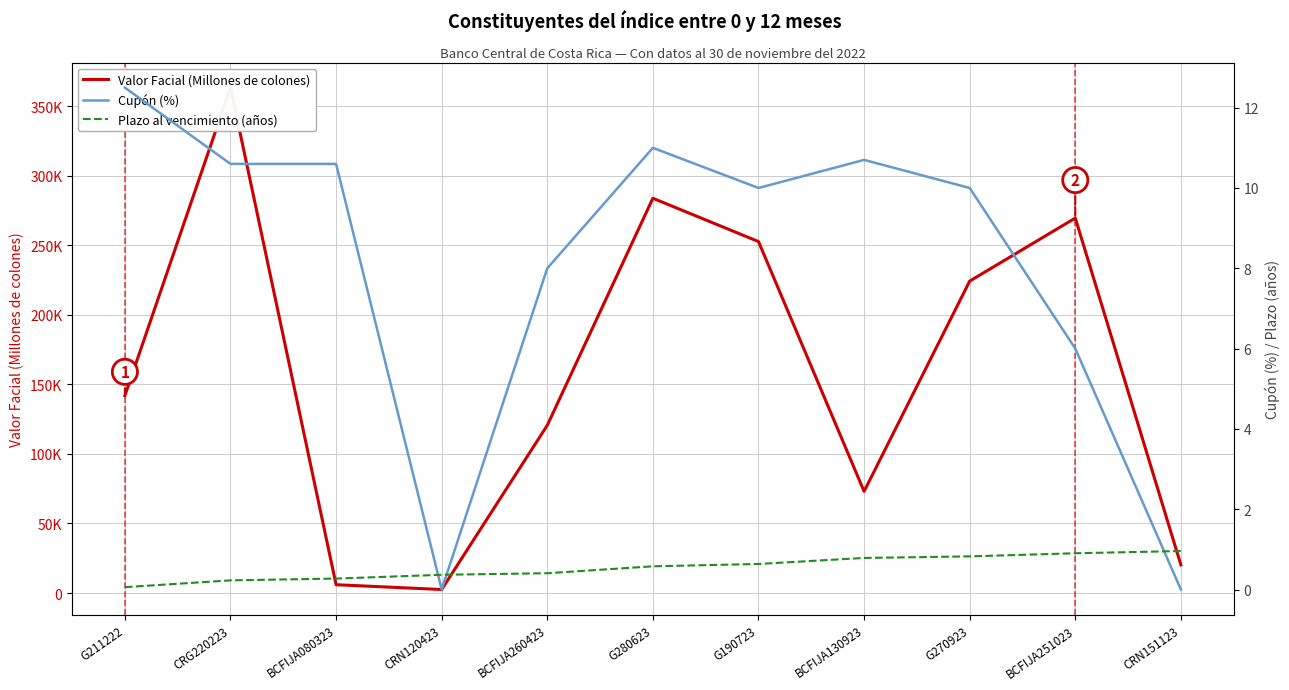

What is the label of the 3rd point from the right?

G270923